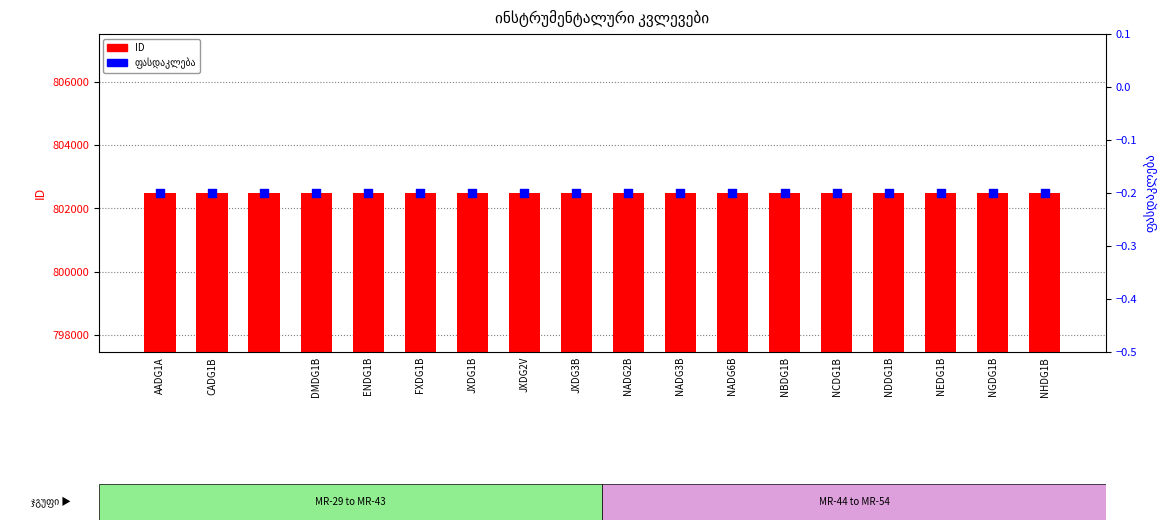

At which category is the sum across all series the highest?

NHDG1B